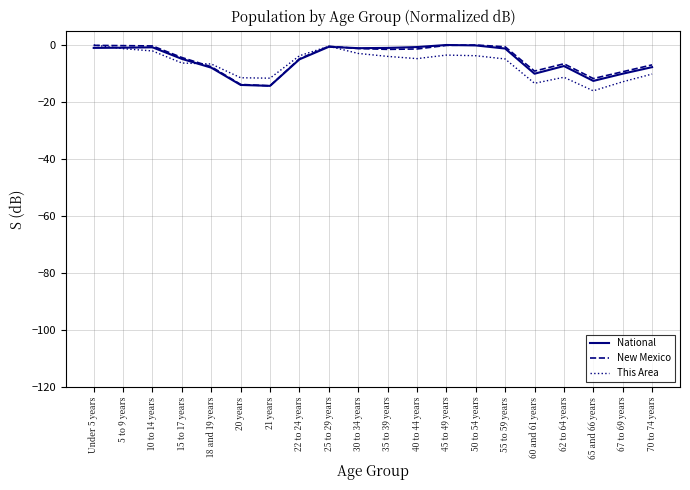

What is the total value across all series at 60 and 61 years?

-32.7